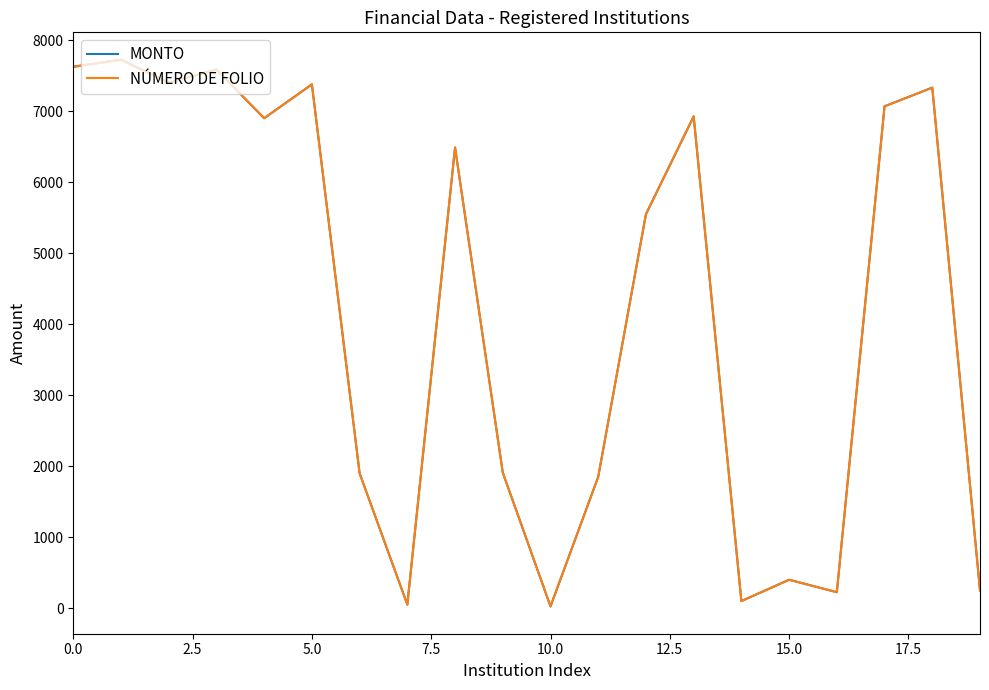

Does the chart have visible grid lines?

No